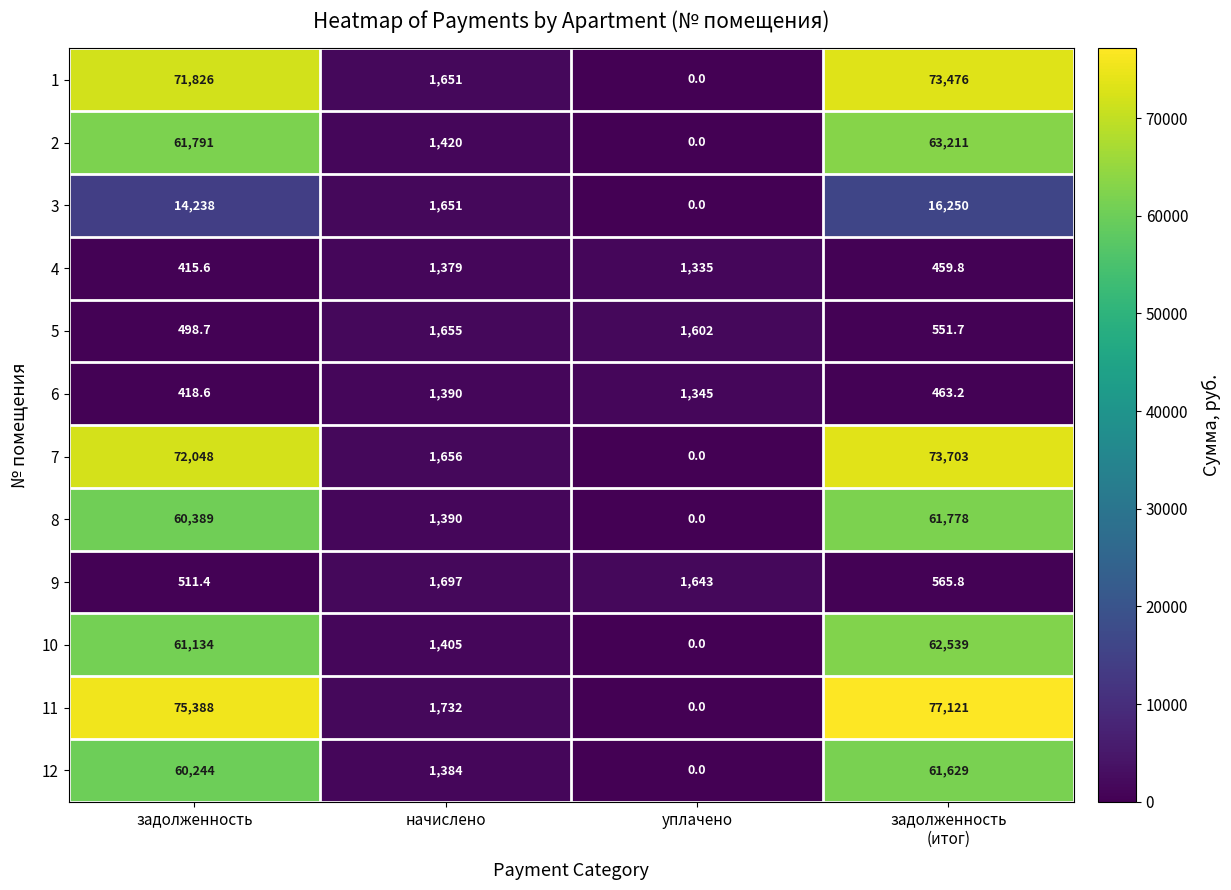

What is the sum of the 11 values at начислено and уплачено?

1732.0